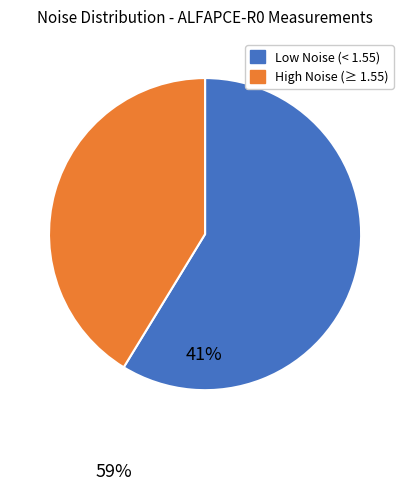

Is there a majority slice in this chart?

Yes